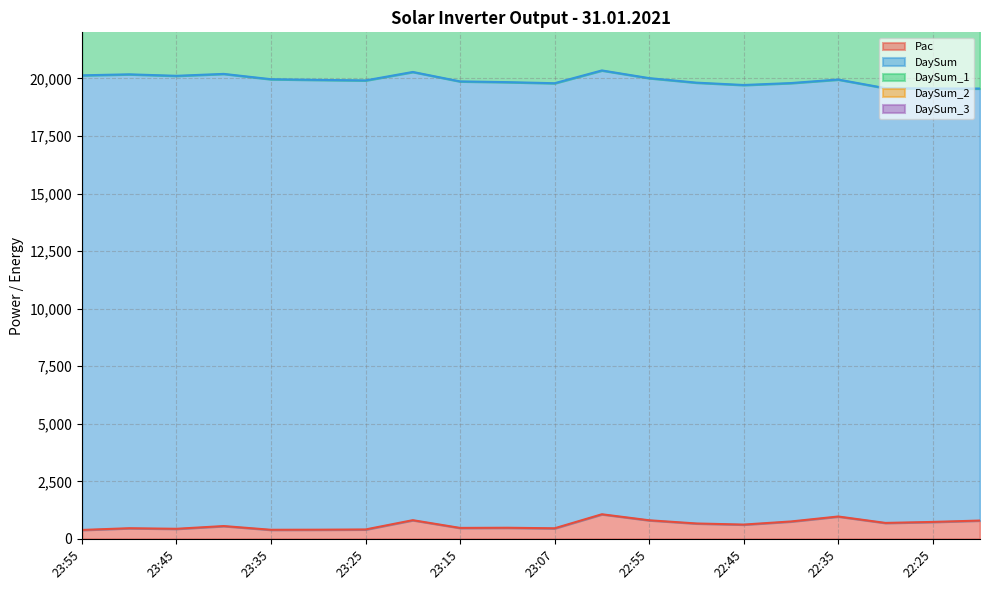

What is the lowest value of the Pac series?

389